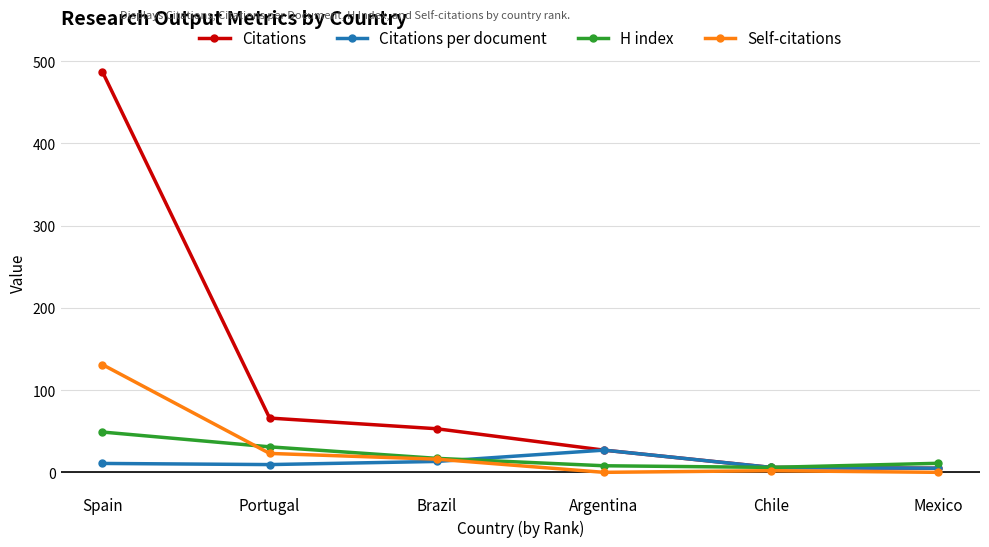

True or false: Self-citations and H index intersect in this chart.

True